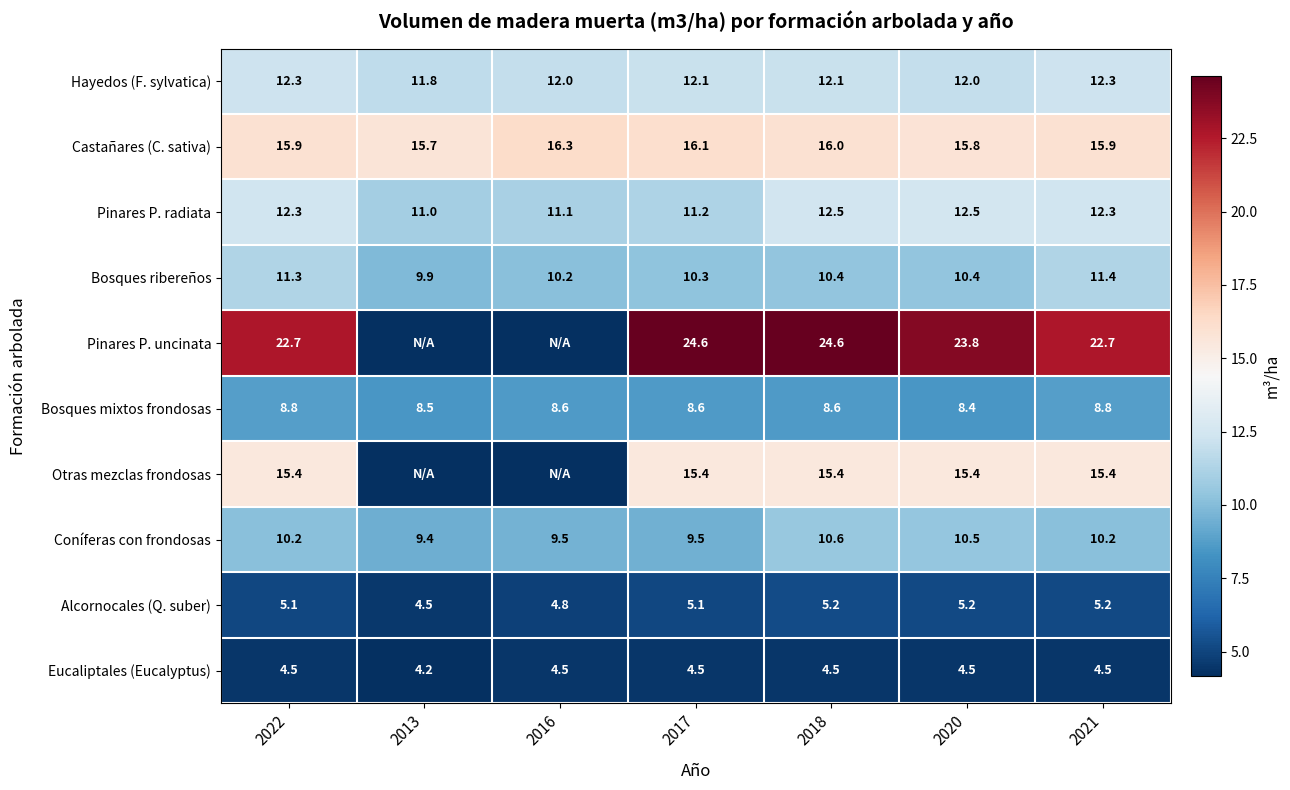

Where is Alcornocales (Q. suber) nearest to the value 4?

2013